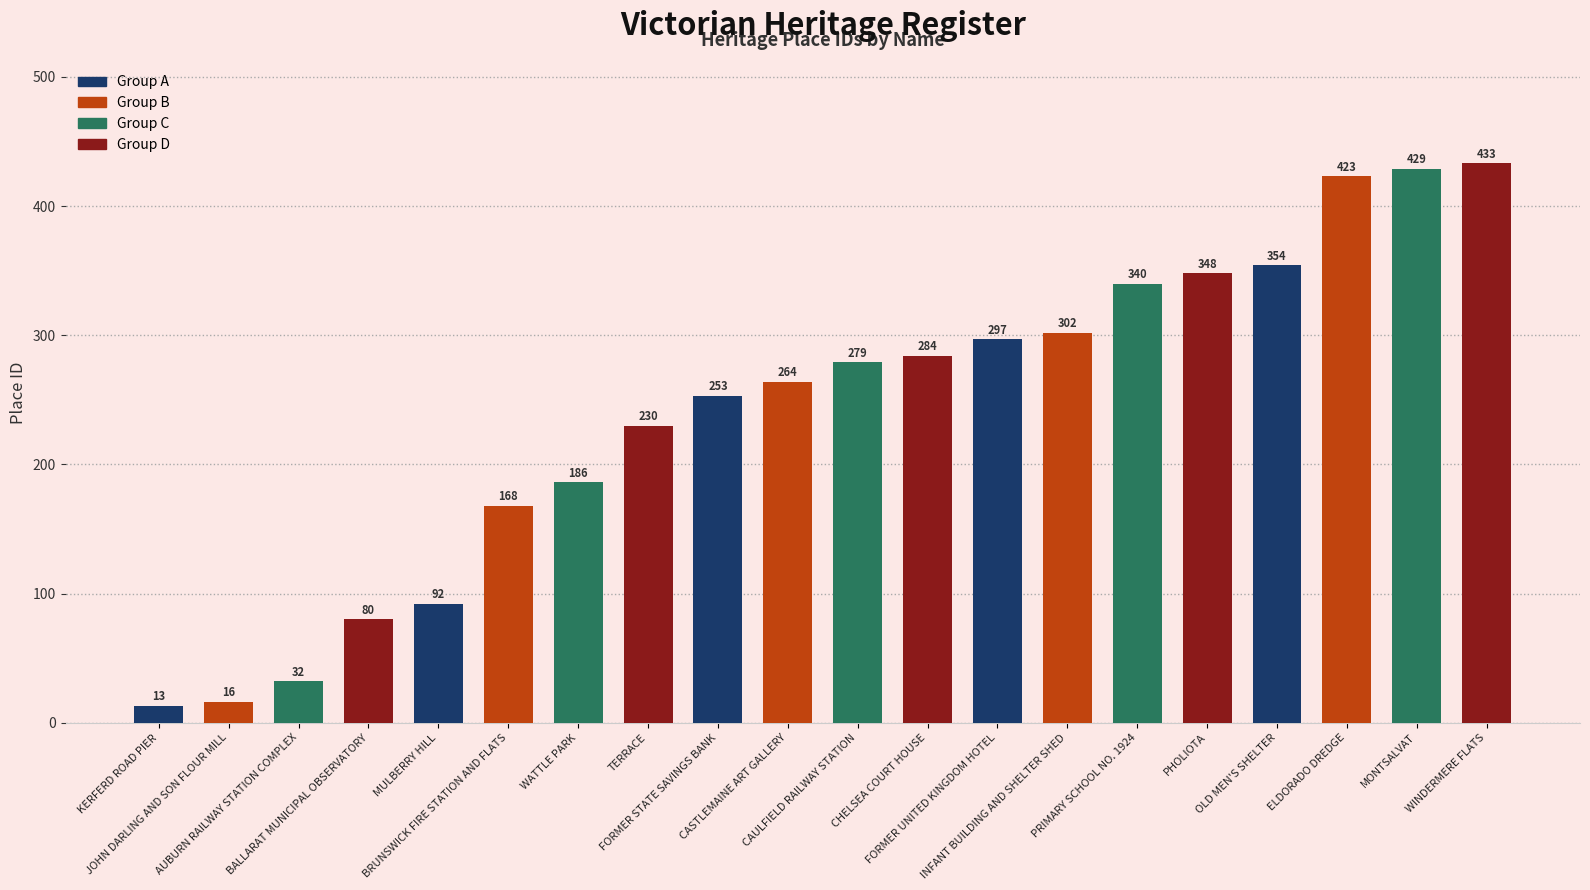

How many distinct data groups are displayed?

1